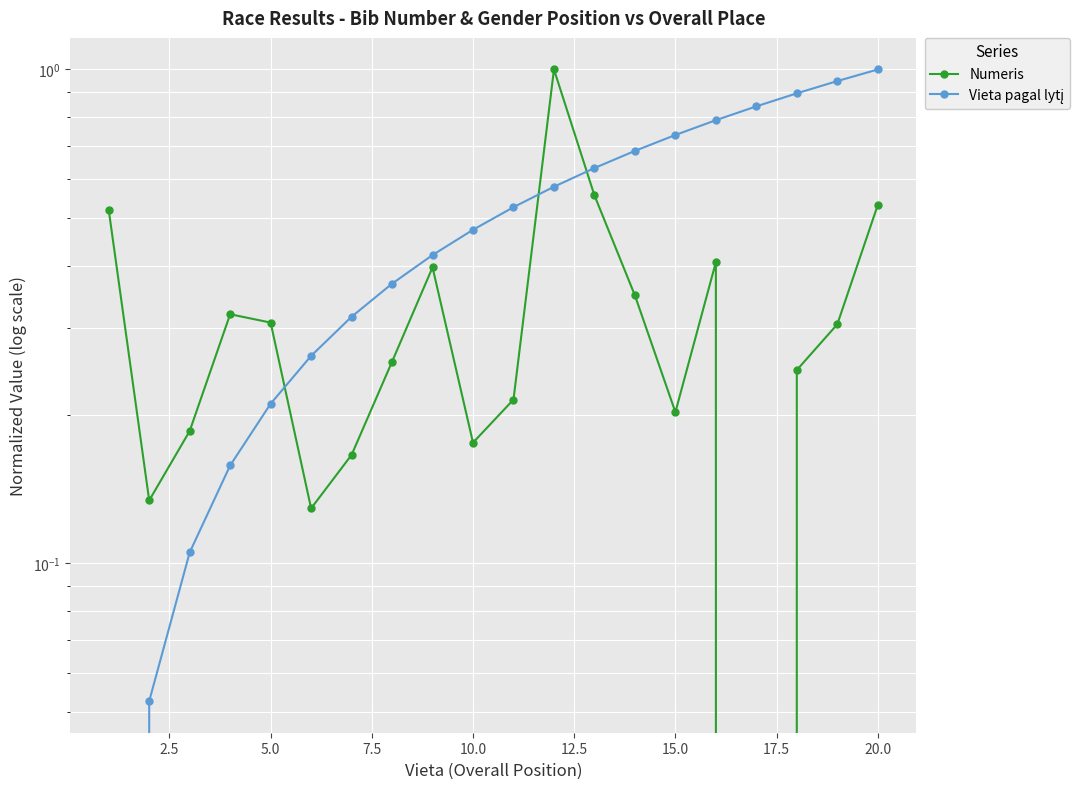

List the series in order of their peak value, lowest first.

Numeris, Vieta pagal lytį